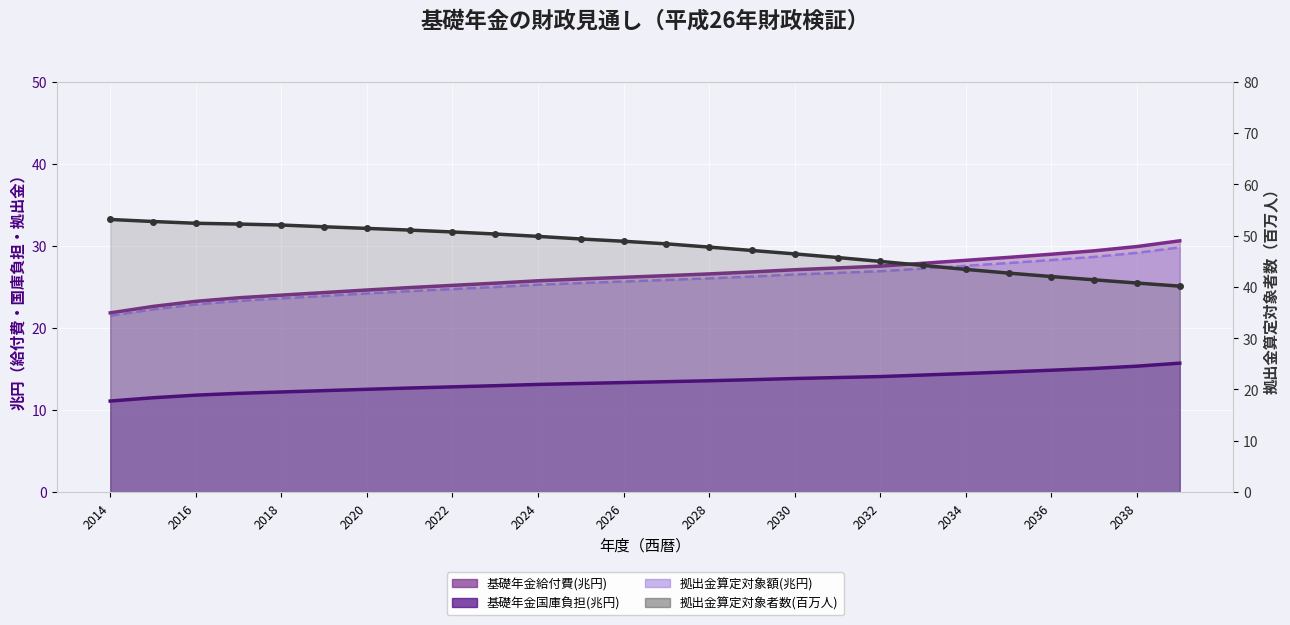

True or false: 基礎年金国庫負担(兆円) and 拠出金算定対象額(兆円) intersect in this chart.

False